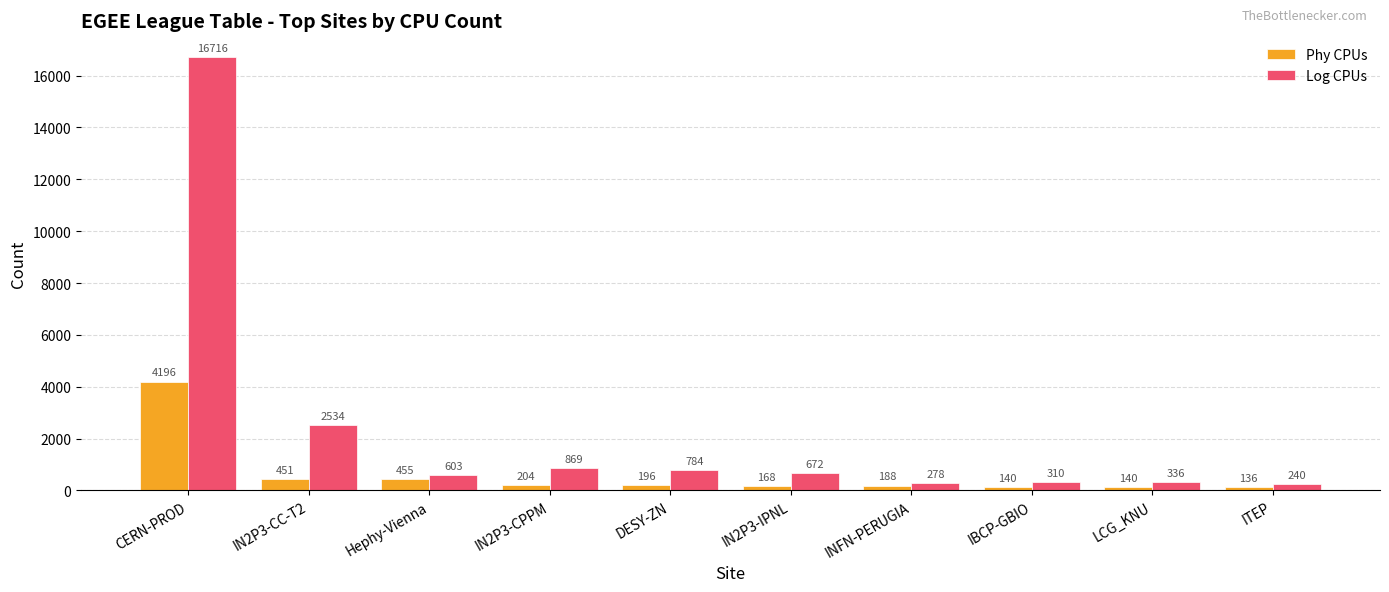

Rank the categories by Log CPUs value from highest to lowest.

CERN-PROD, IN2P3-CC-T2, IN2P3-CPPM, DESY-ZN, IN2P3-IPNL, Hephy-Vienna, LCG_KNU, IBCP-GBIO, INFN-PERUGIA, ITEP